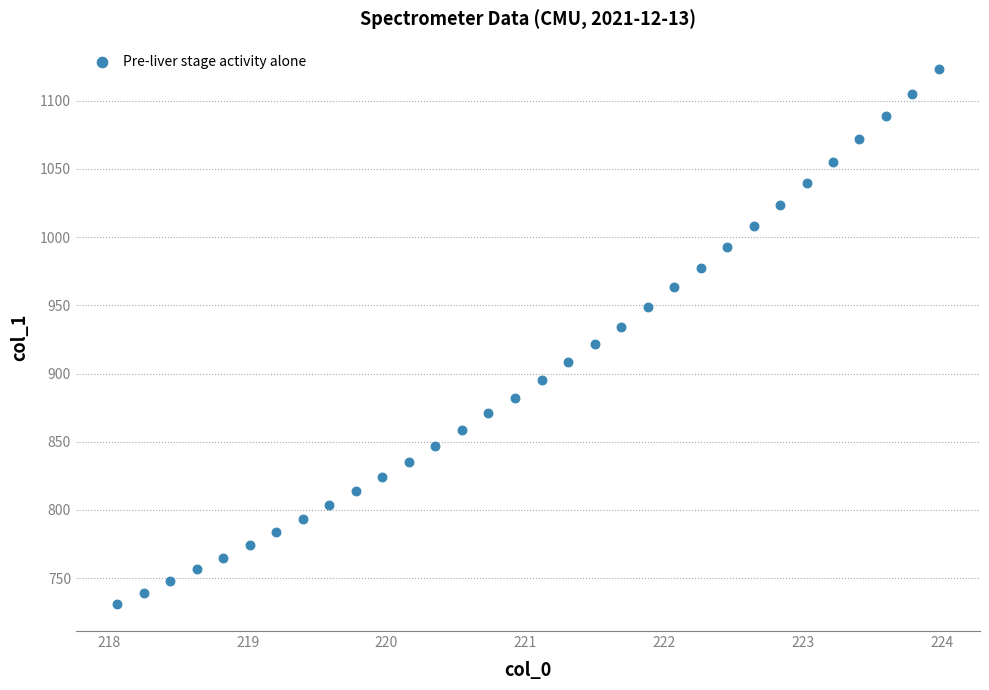

What is the range of Y values (max minus min)?

392.0